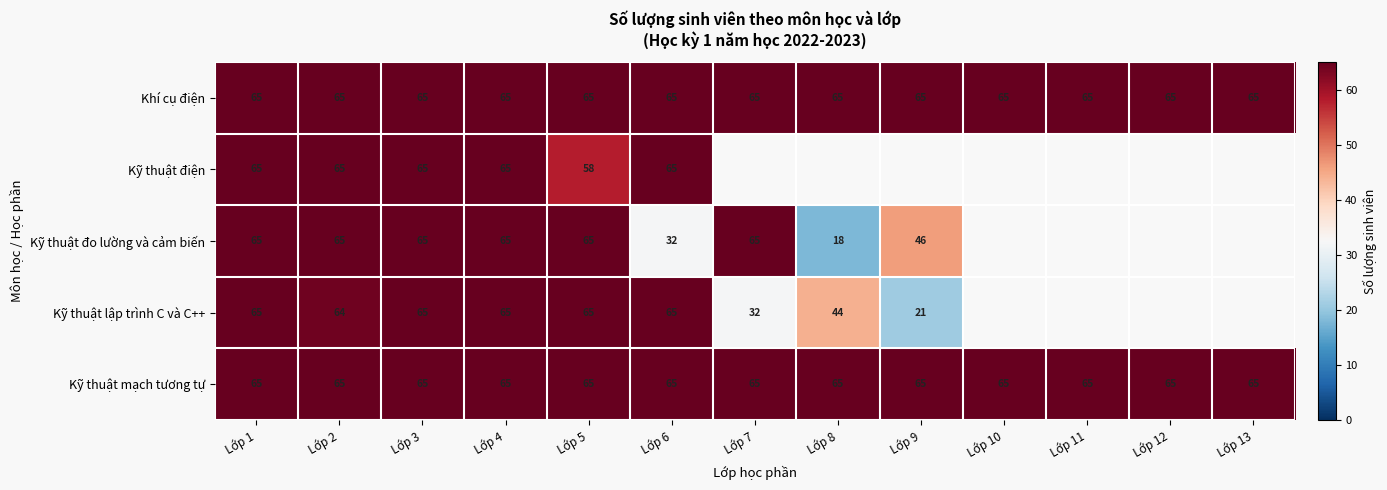

Read the Kỹ thuật mạch tương tự value at Lớp 4.

65